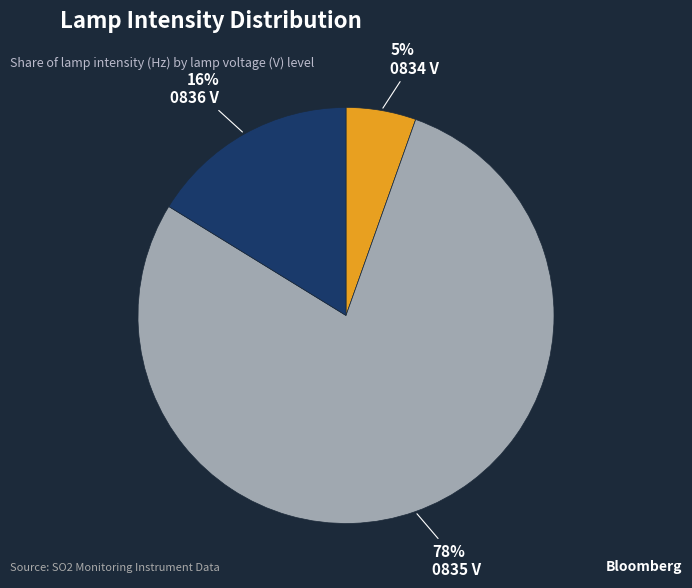

Is there any slice that represents more than half of the pie?

Yes